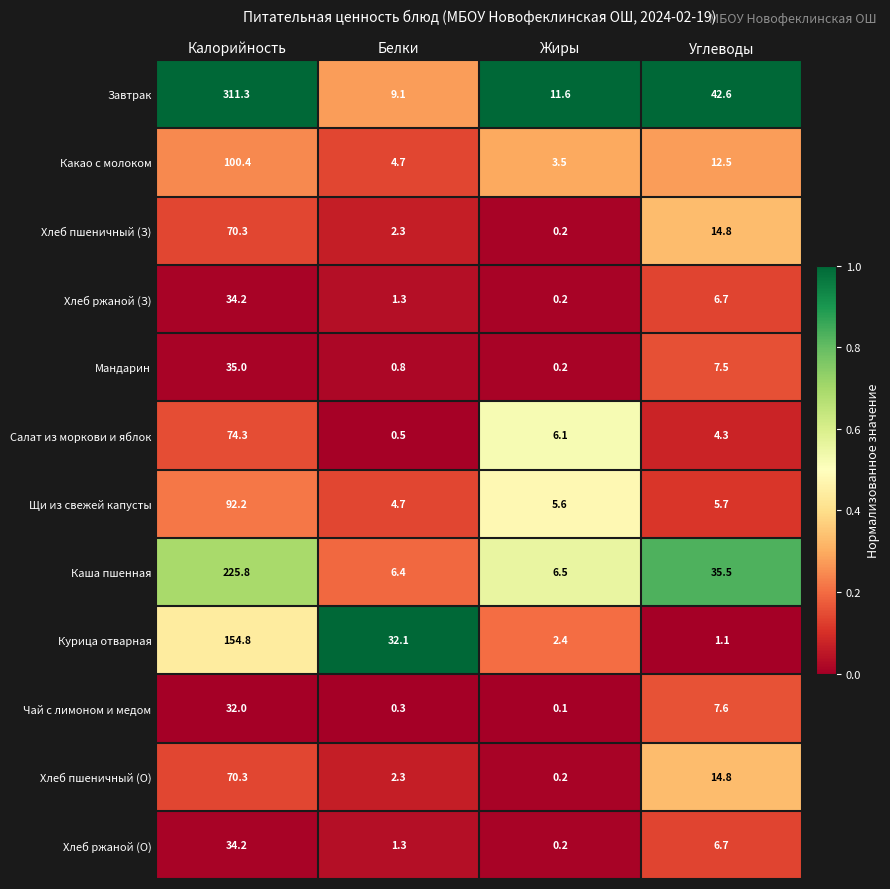

What is the sum of all Курица отварная values?

190.4